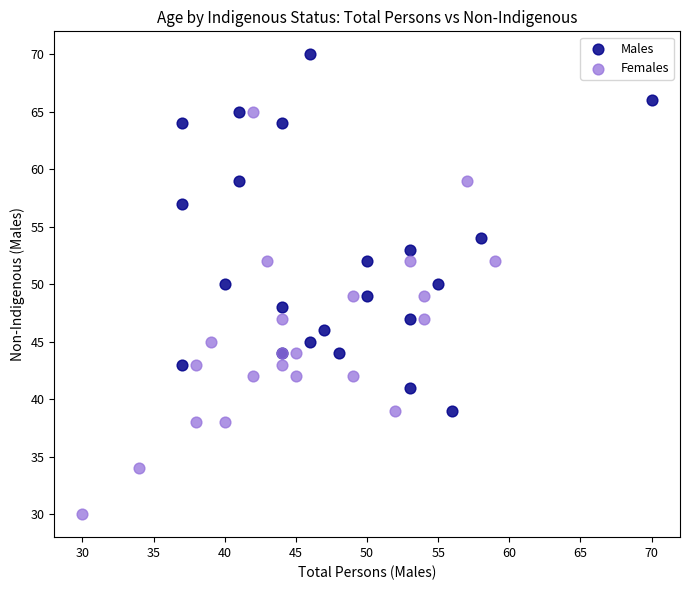

What are all the series names shown in the legend?

Males, Females